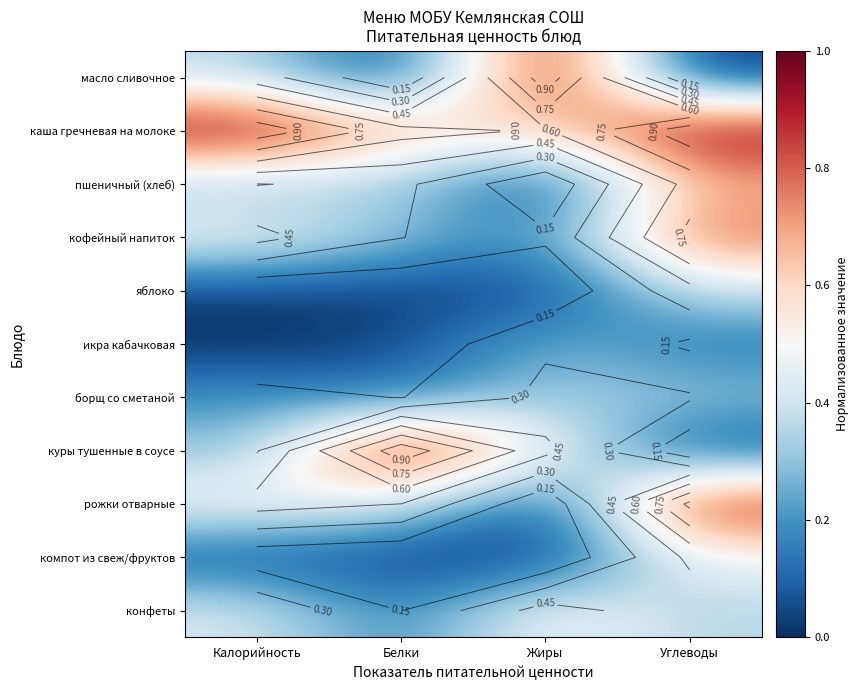

What is the spread (max minus min) of values at Углеводы?

1.0